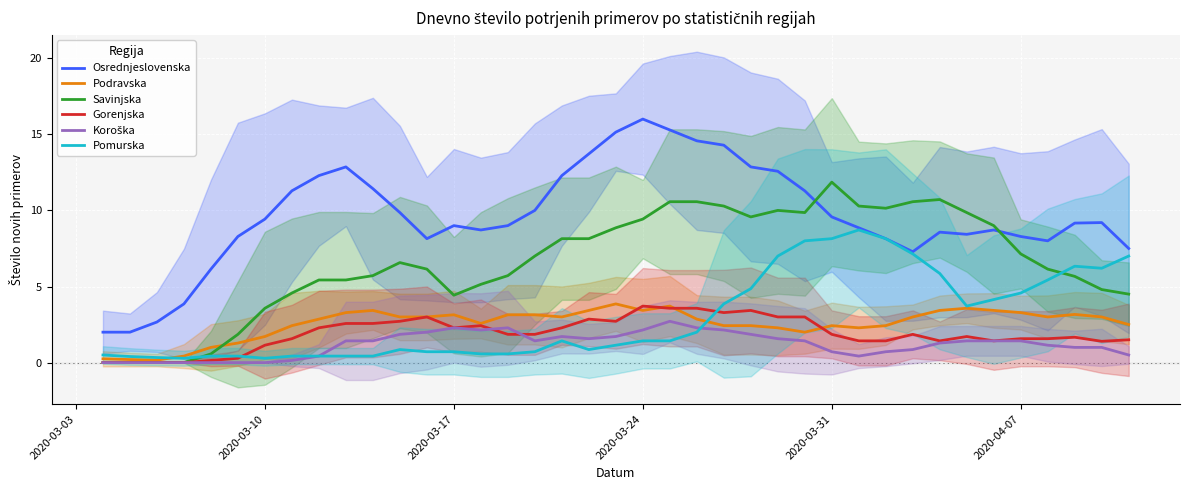

What is the maximum value for Osrednjeslovenska?

16.0